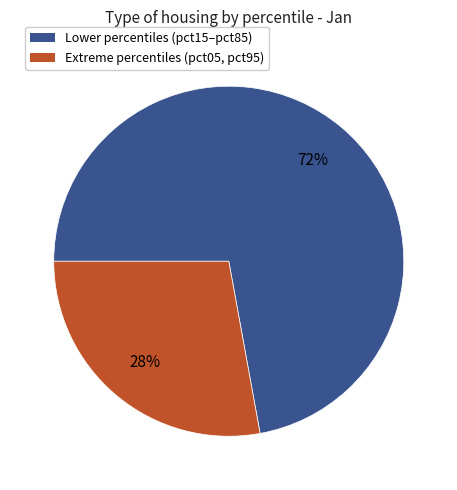

Is there any slice that represents more than half of the pie?

Yes